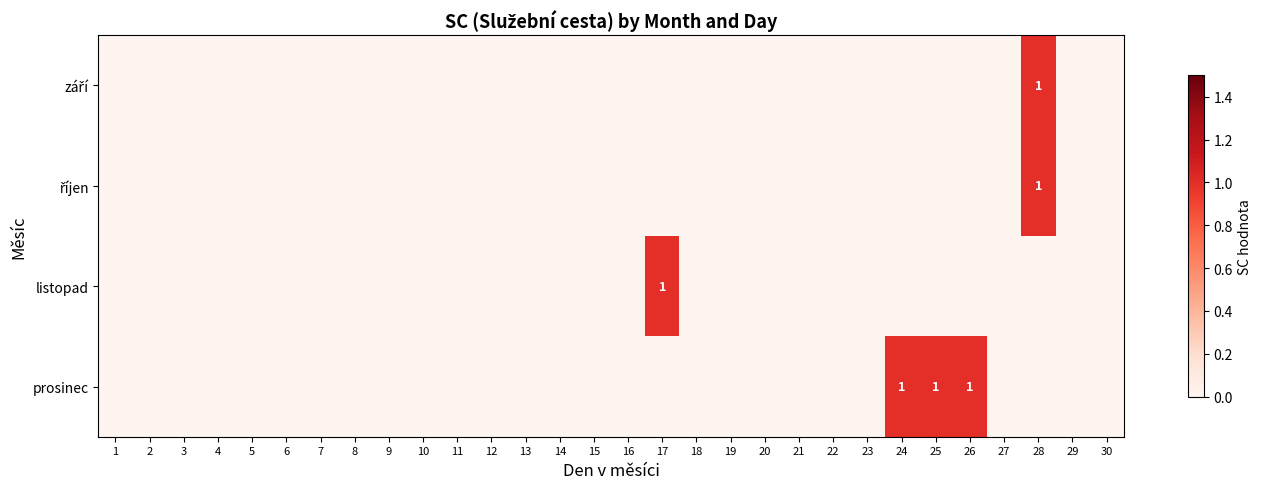

At which category is the sum across all series the highest?

28